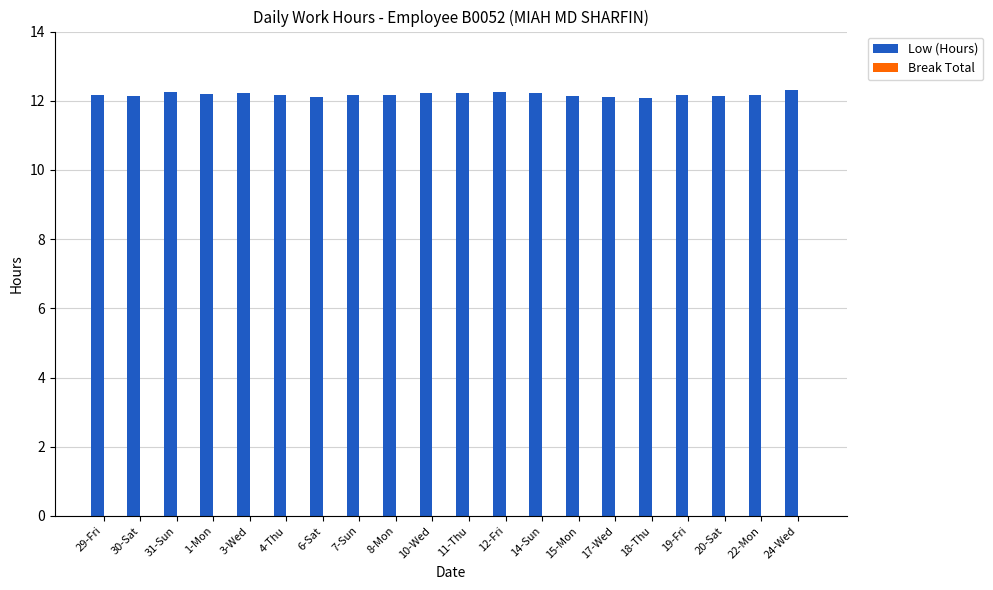

What is the ratio of the value at 17-Wed to the value at 20-Sat?

1.0